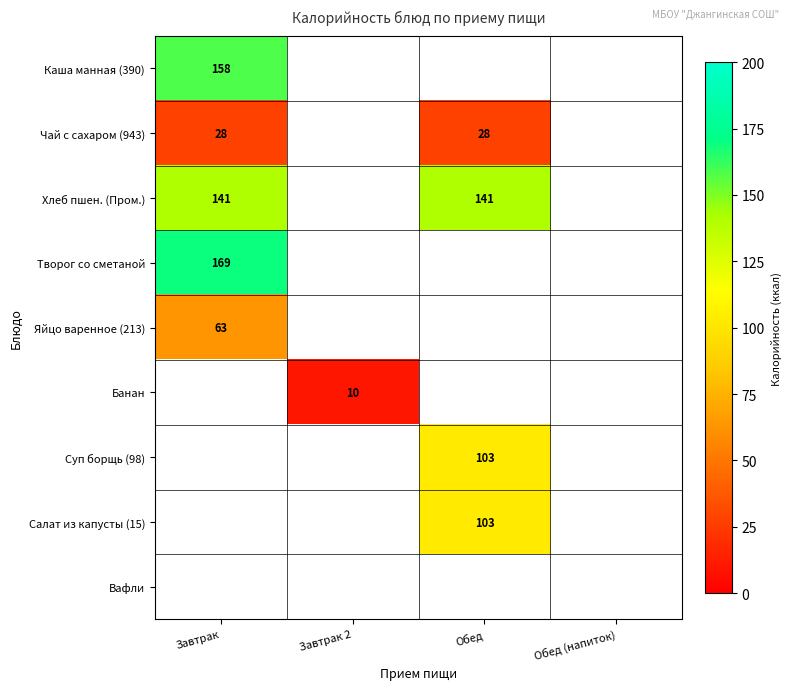

True or false: Салат из капусты (15) has a value of 44 at Обед.

False